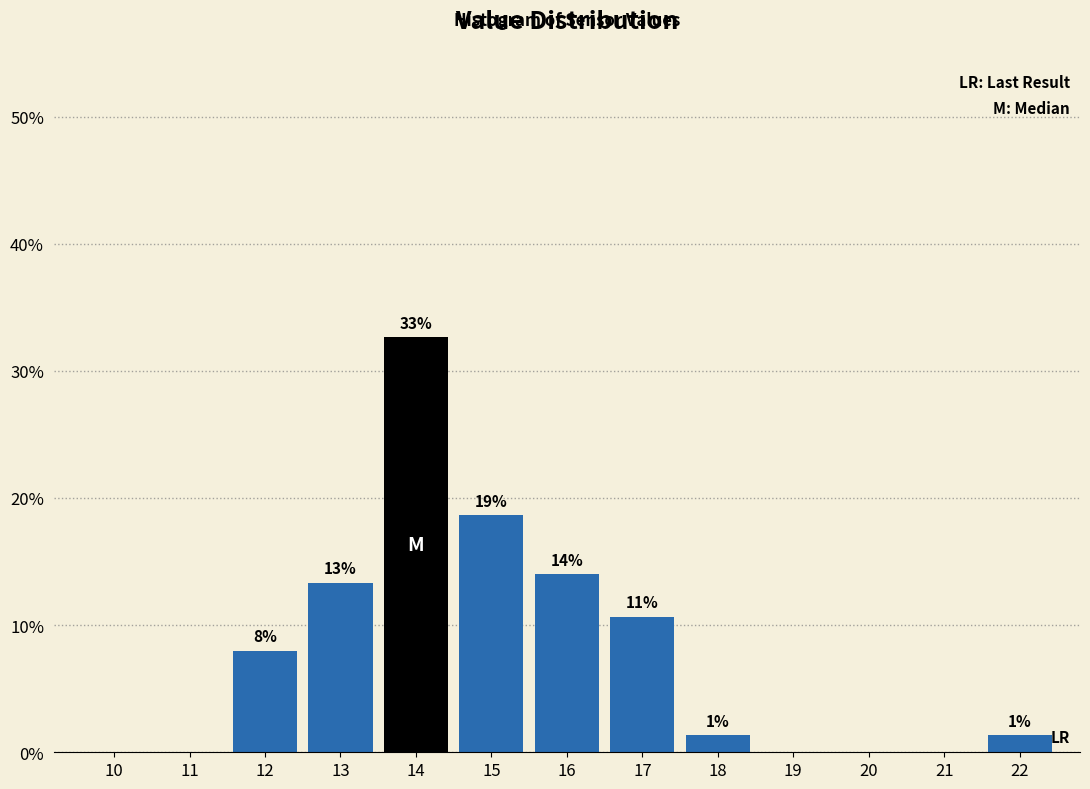

Are the bars horizontal?

No